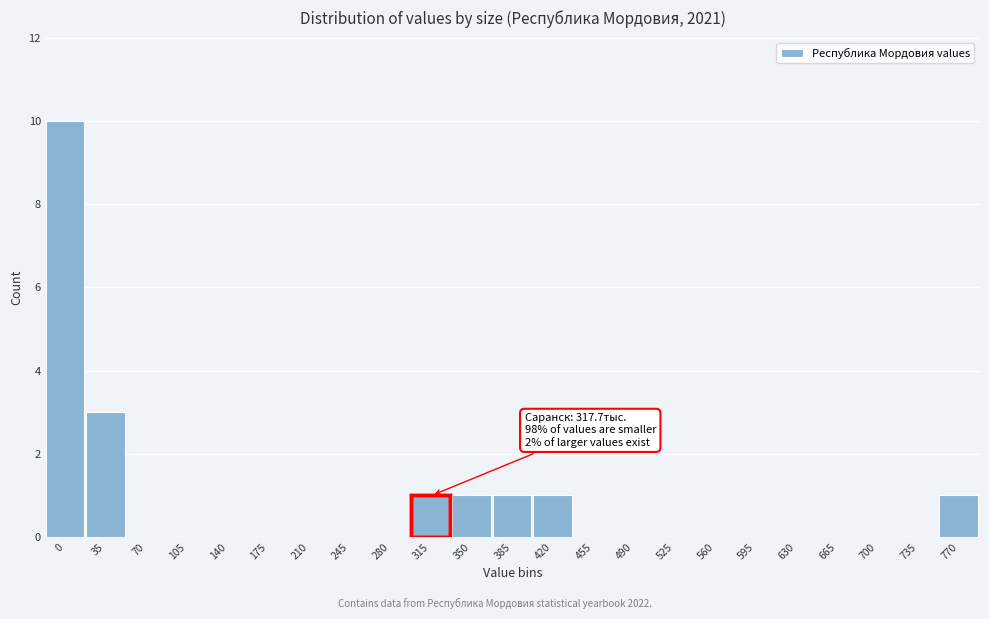

Reading left to right, extract all data points from this chart.

0=10	35=3	70=0	105=0	140=0	175=0	210=0	245=0	280=0	315=1	350=1	385=1	420=1	455=0	490=0	525=0	560=0	595=0	630=0	665=0	700=0	735=0	770=1